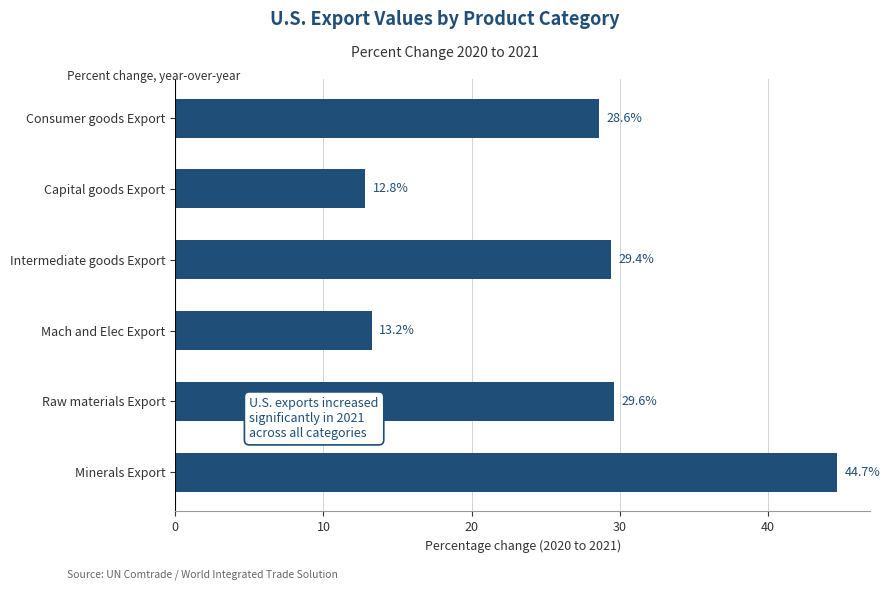

What is the ratio of the value at Capital goods Export to the value at Consumer goods Export?

0.4